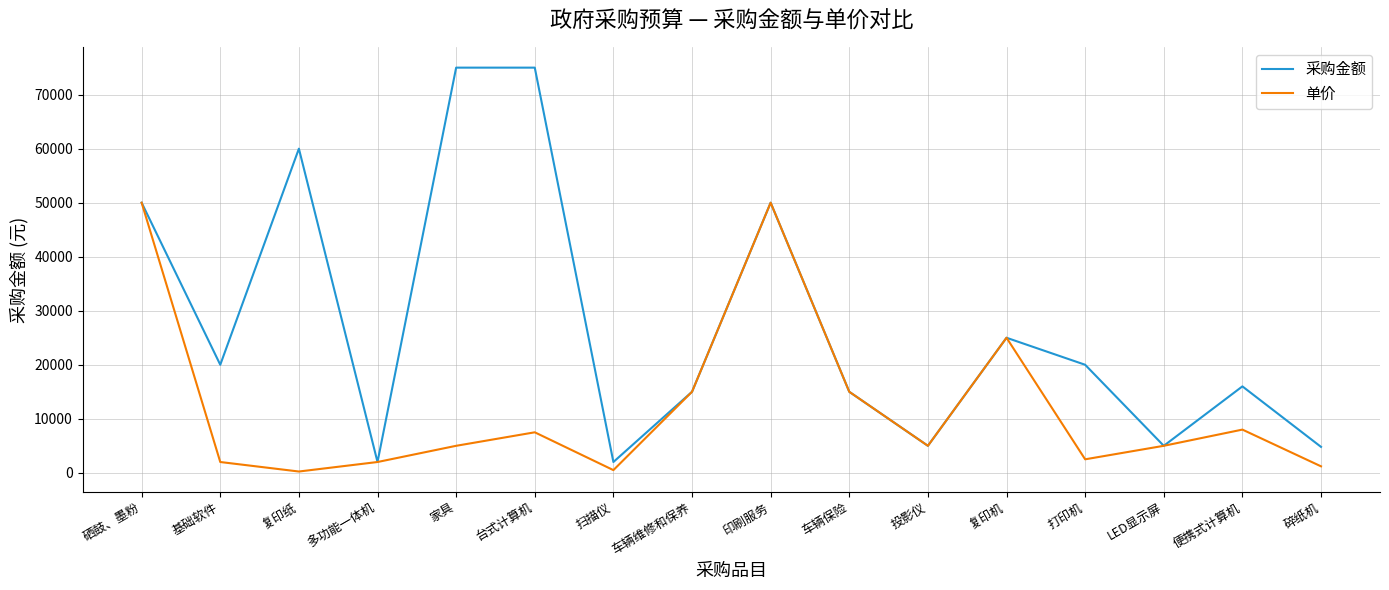

List the series in order of their overall mean, highest first.

采购金额, 单价